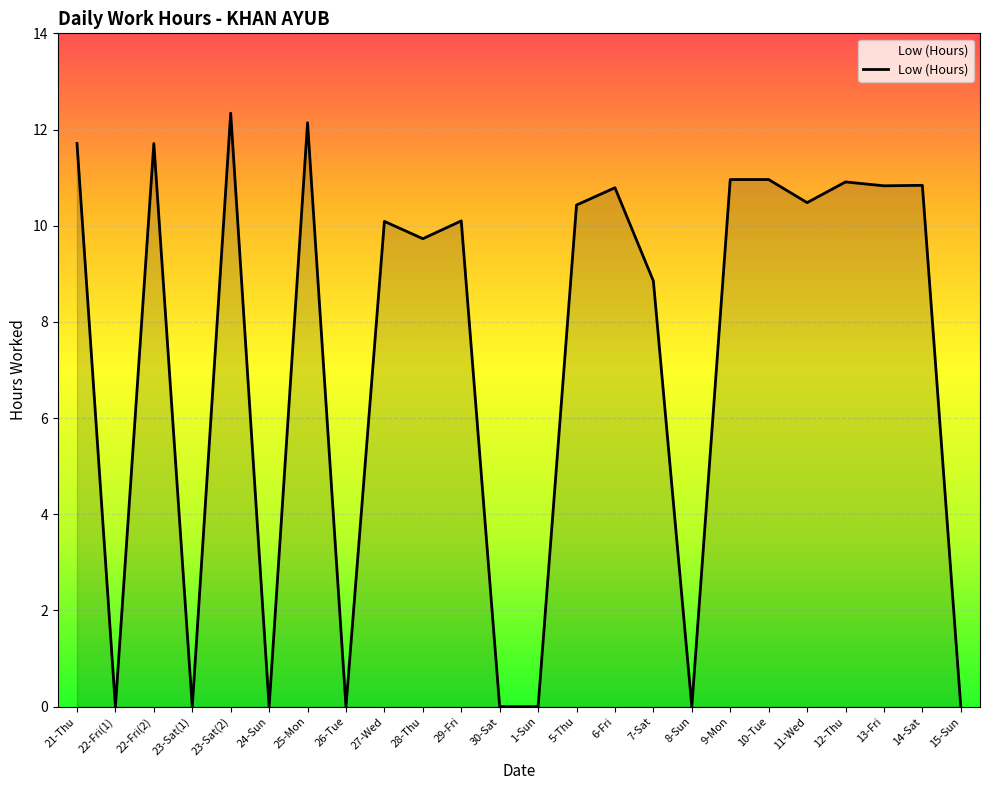

Where is the data nearest to the value 6?

7-Sat